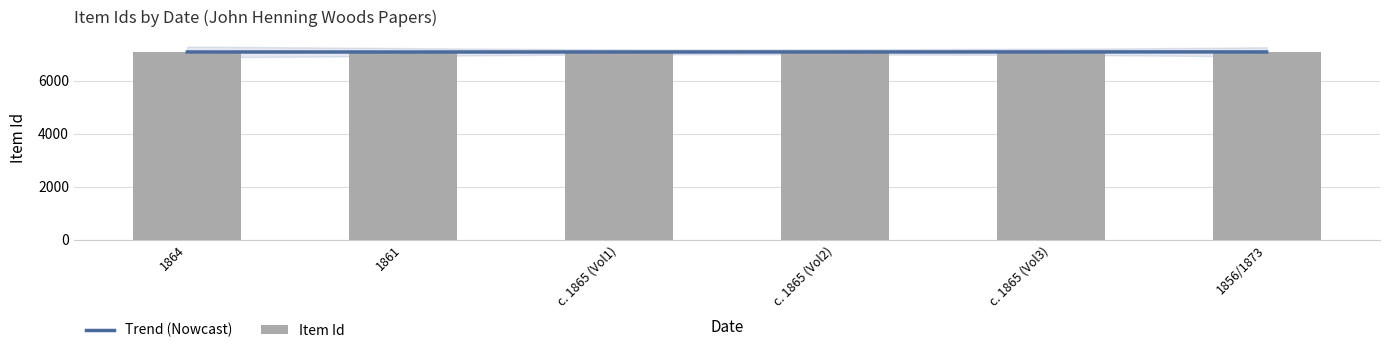

Reading left to right, list all the values displayed in this chart.

7091	7090	7093	7094	7095	7092